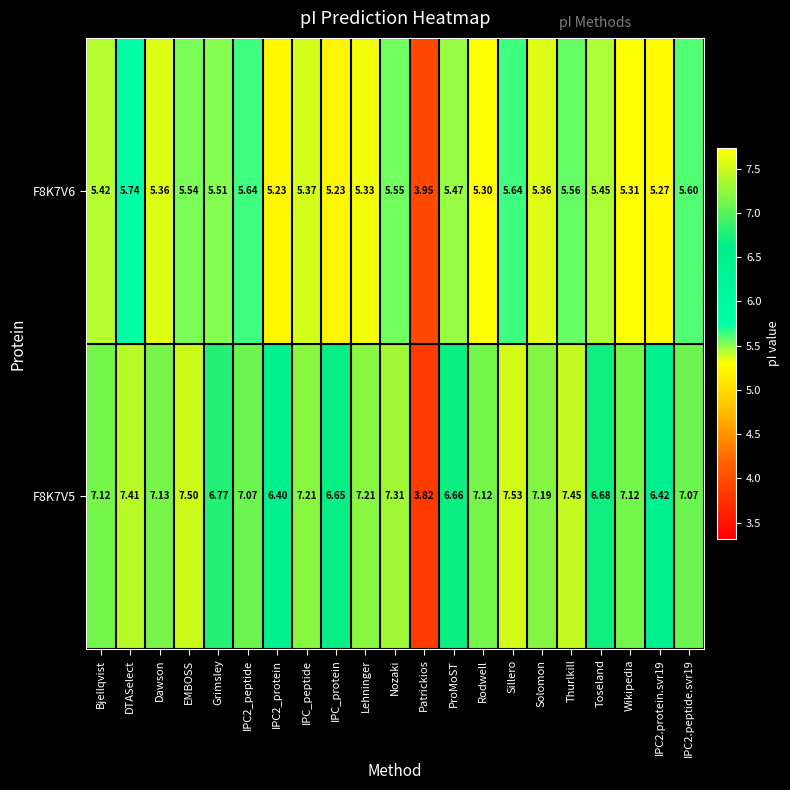

Which category has the highest value in the F8K7V6 series?

DTASelect